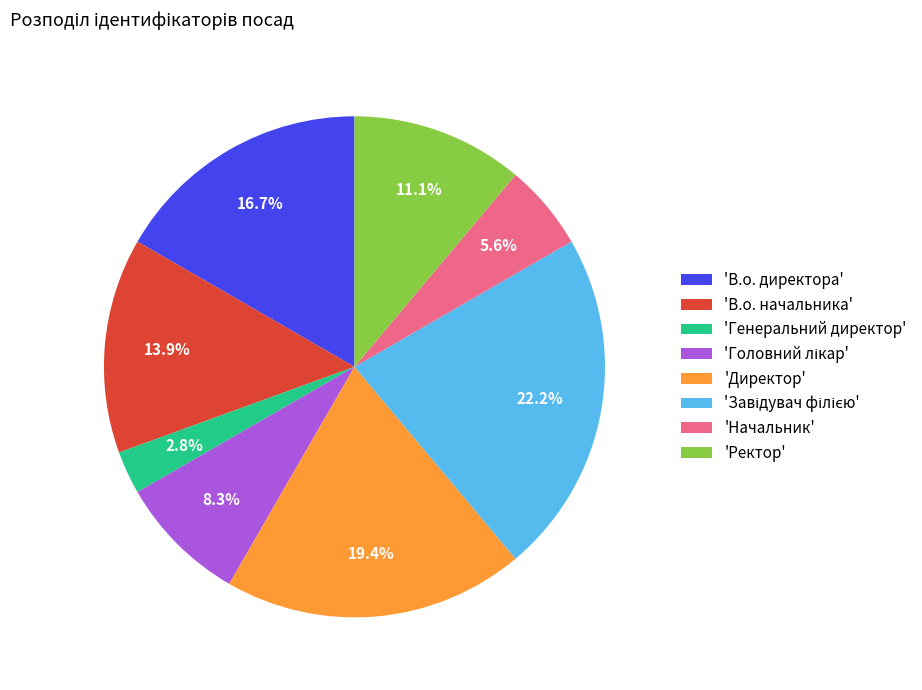

Which category has the smallest portion of the pie?

'Генеральний директор'